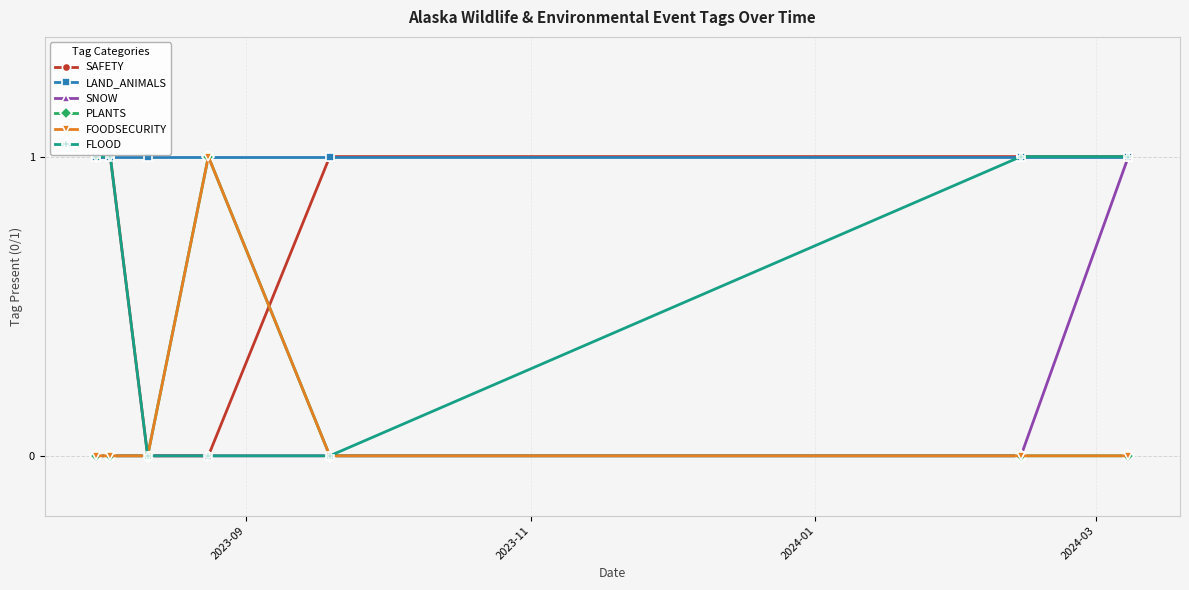

Does the chart have visible grid lines?

Yes